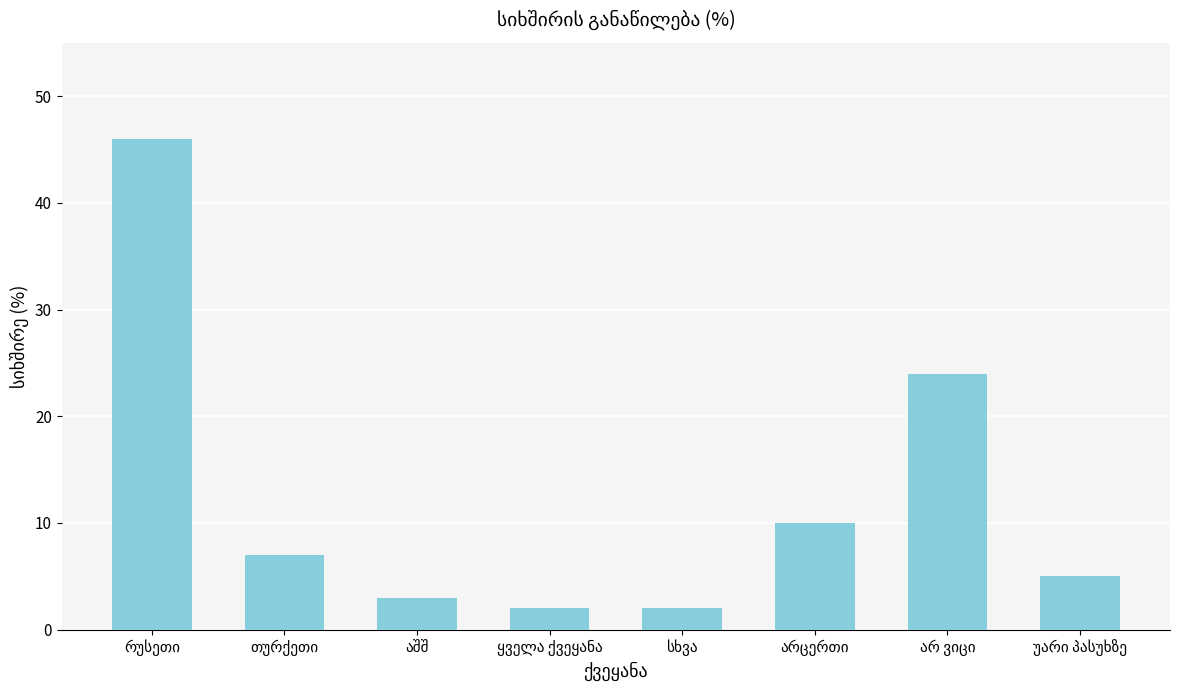

Reading left to right, transcribe all the data shown in this chart.

46	7	3	2	2	10	24	5